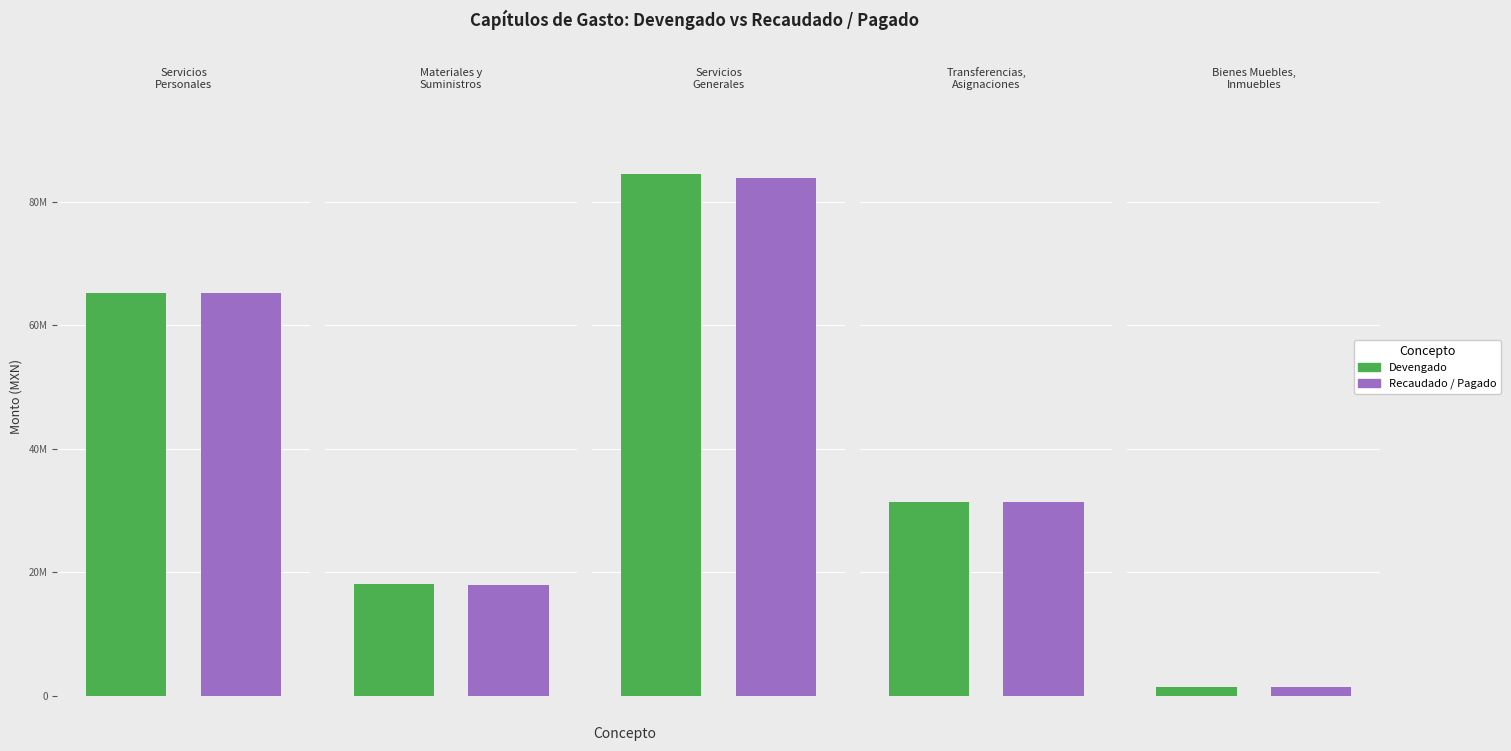

What is the label of the 3rd bar from the left?

Servicios
Generales